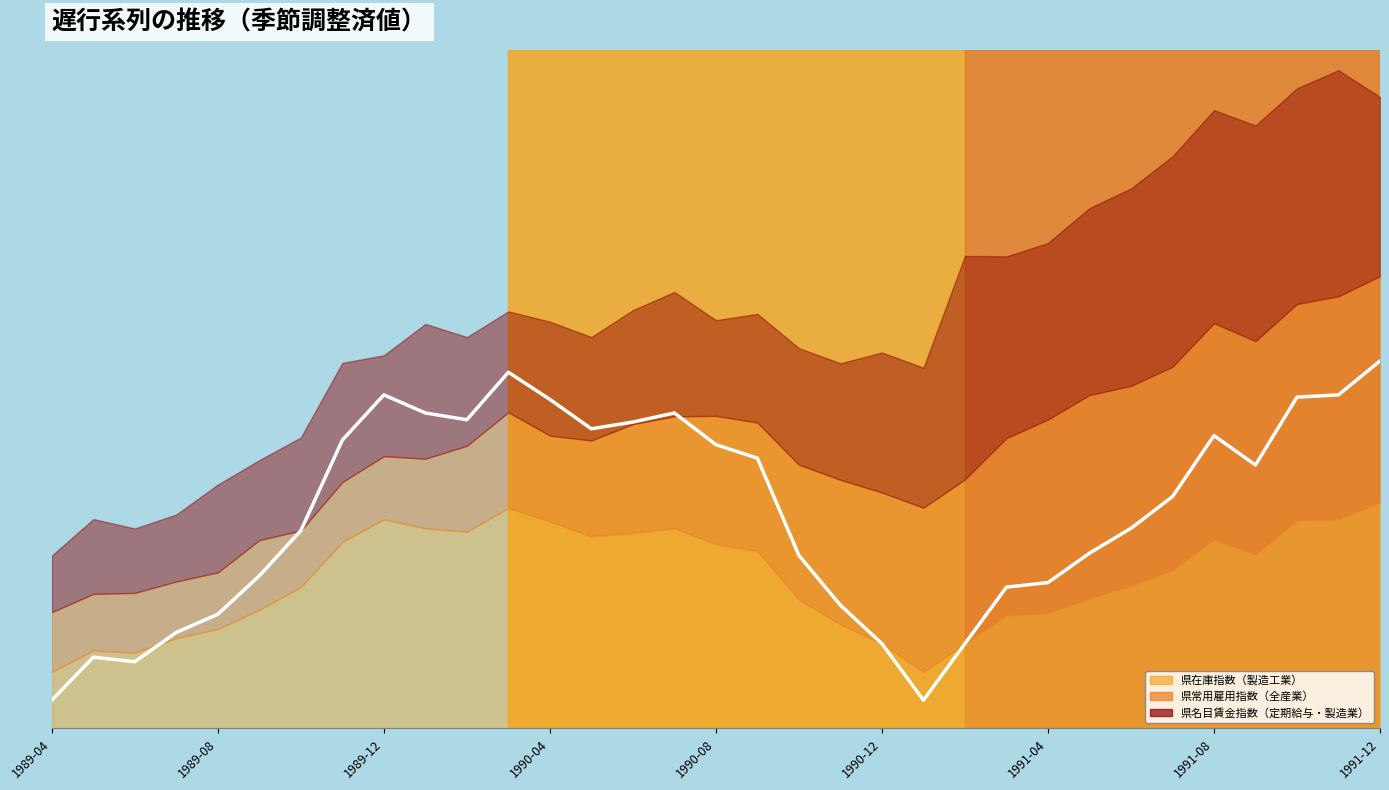

How many lines are shown in the chart?

1